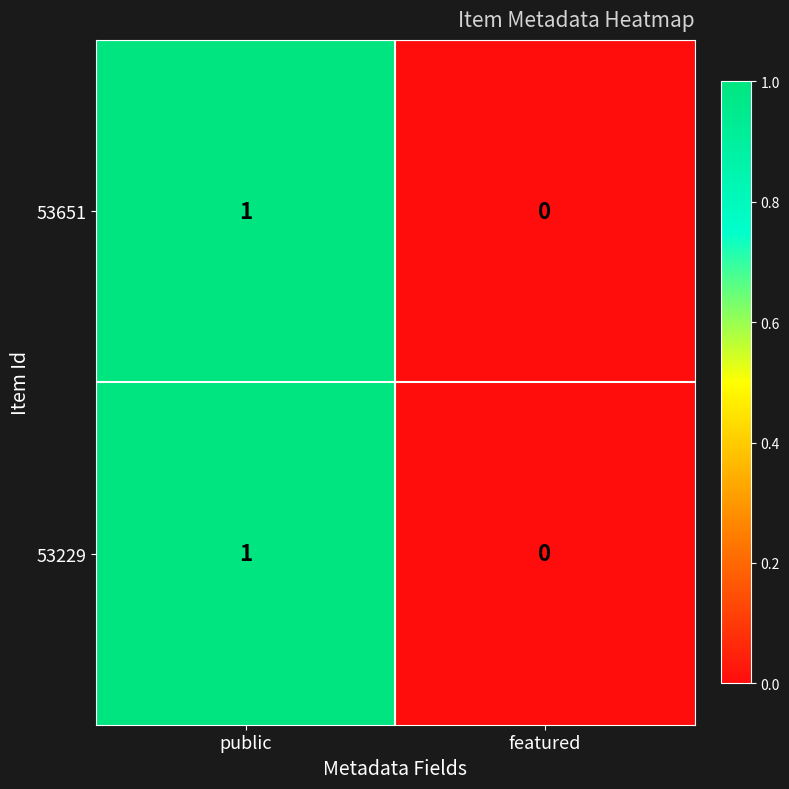

List the labels in order of 53651 value, largest first.

public, featured